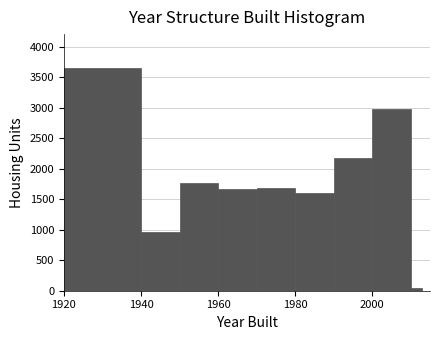

Around what value on the x-axis is the tallest bar? Give the approximate position of its centre, as read against the axis.

1930